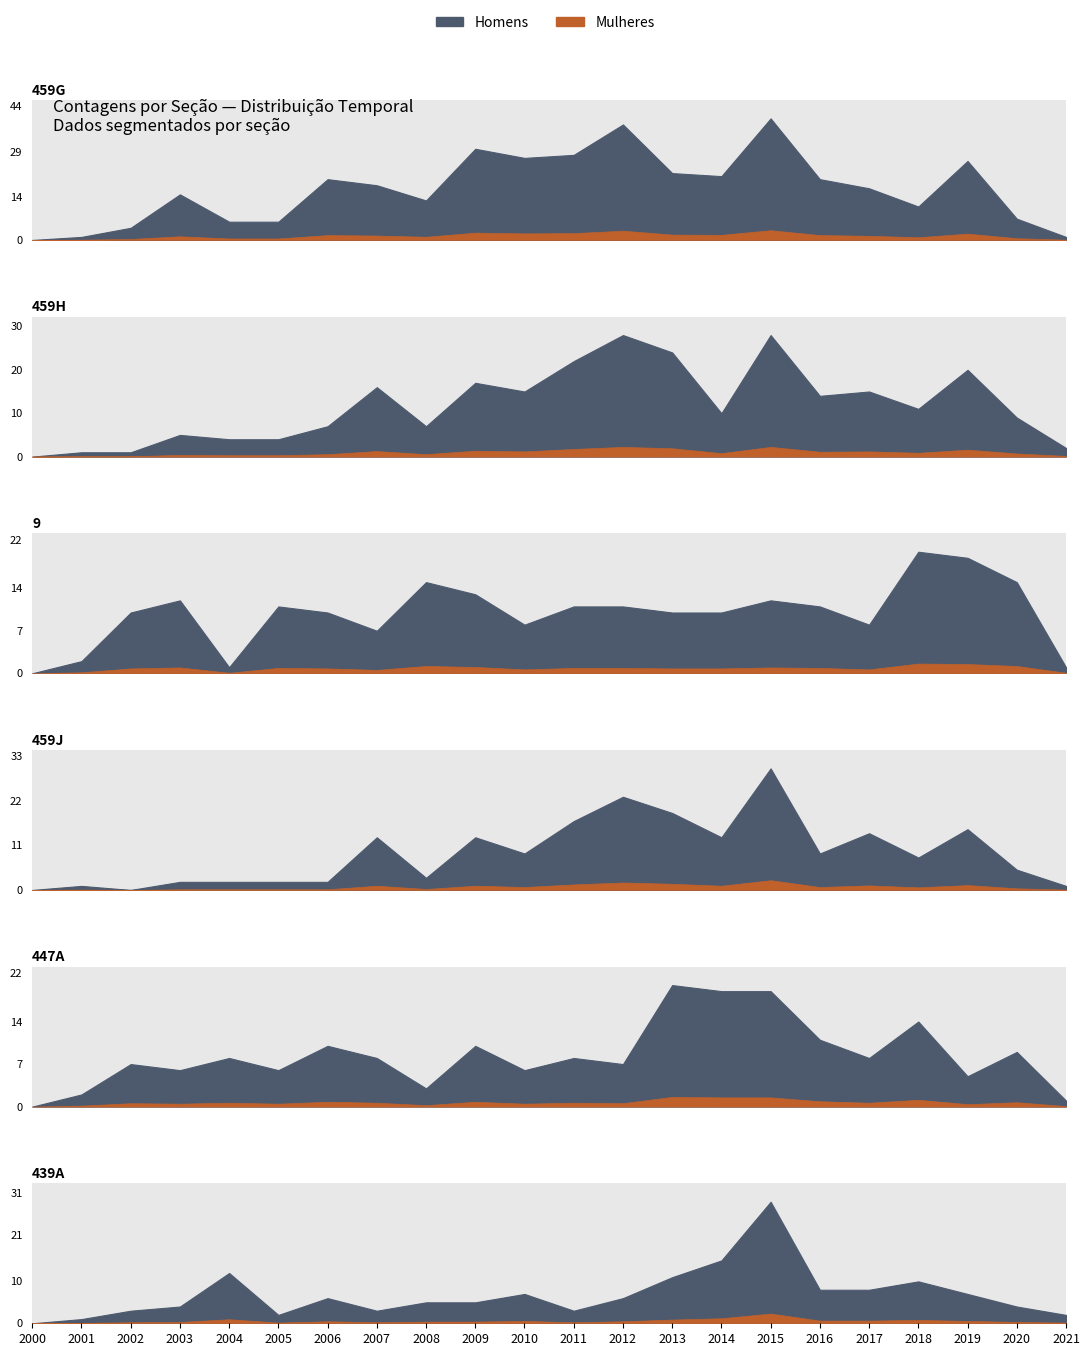

The value of 459G at 2001 is 1. True or false?

False